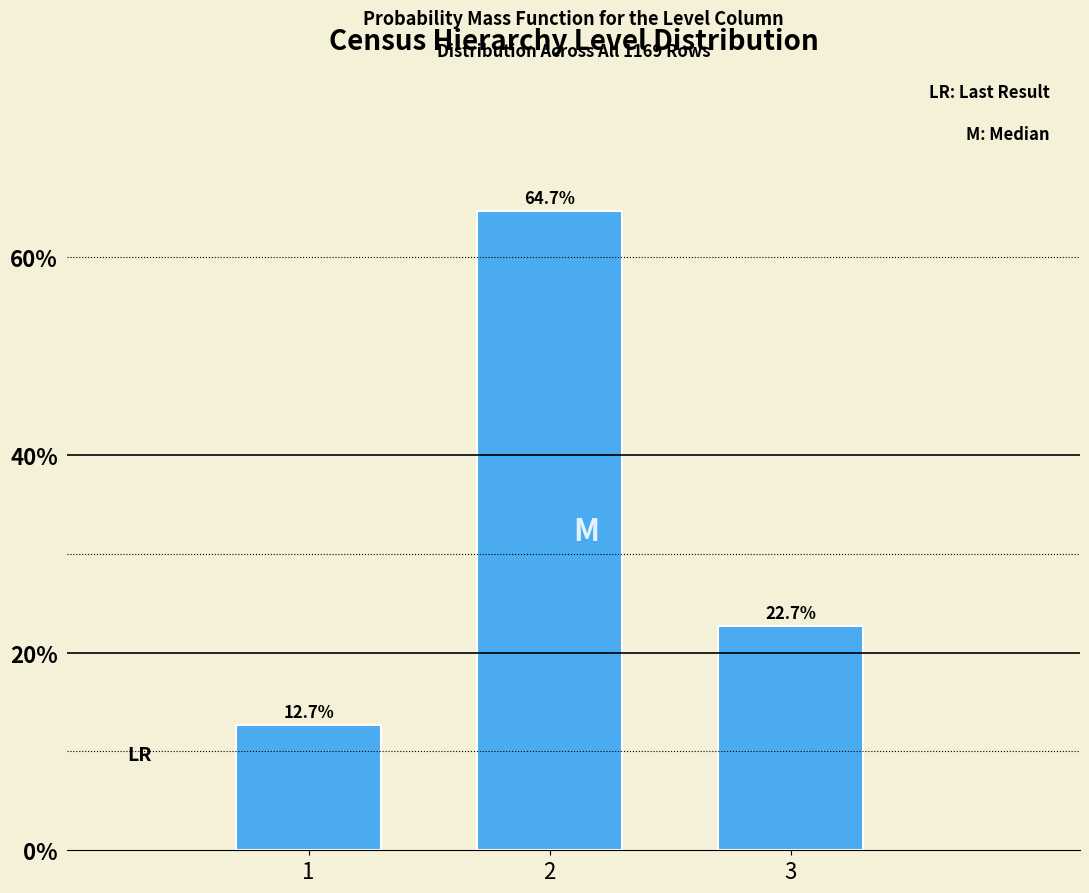

Reading right to left, list all the values displayed in this chart.

3=22.7	2=64.7	1=12.7